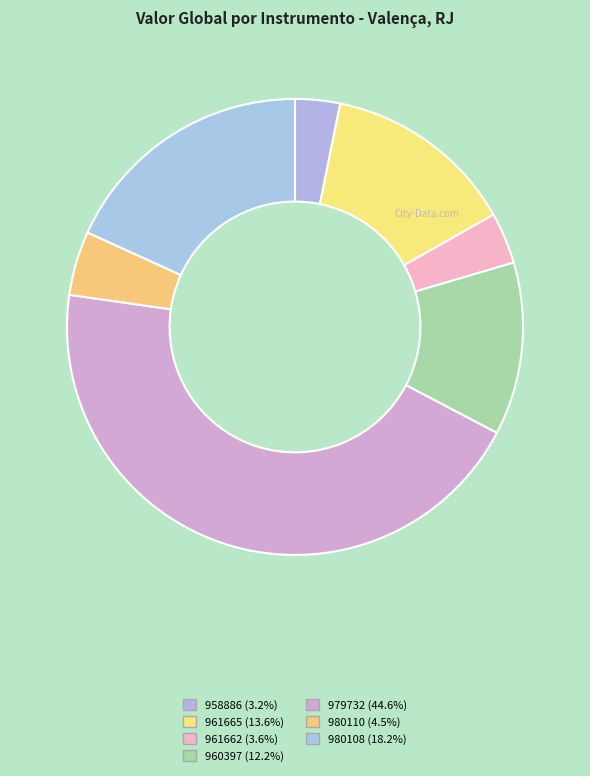

What is the smallest slice in the pie chart?

958886